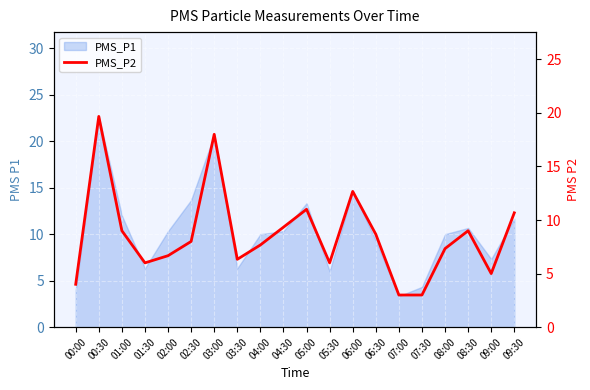

At which category does the chart reach its minimum across all series?

07:00